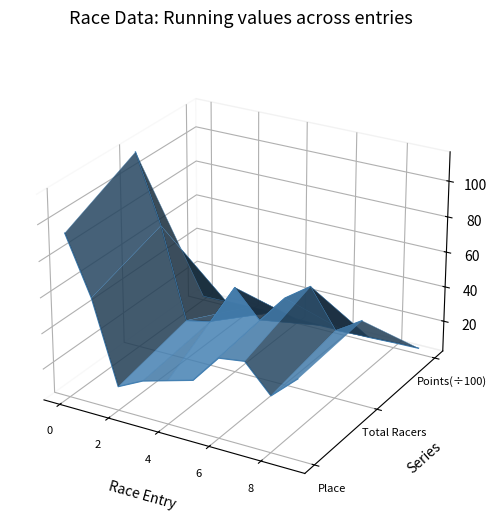

How many intersections are there between Points (÷100) and Place?

1